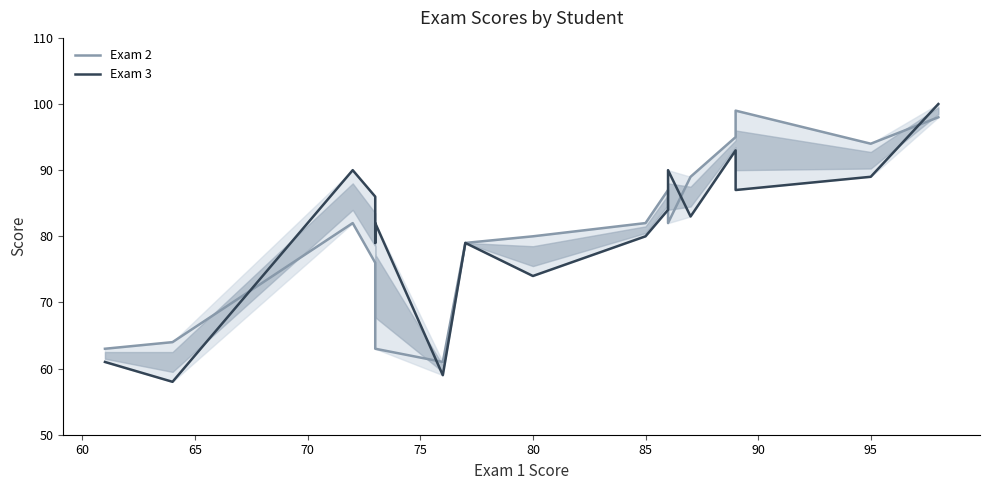

How many lines are shown in the chart?

2